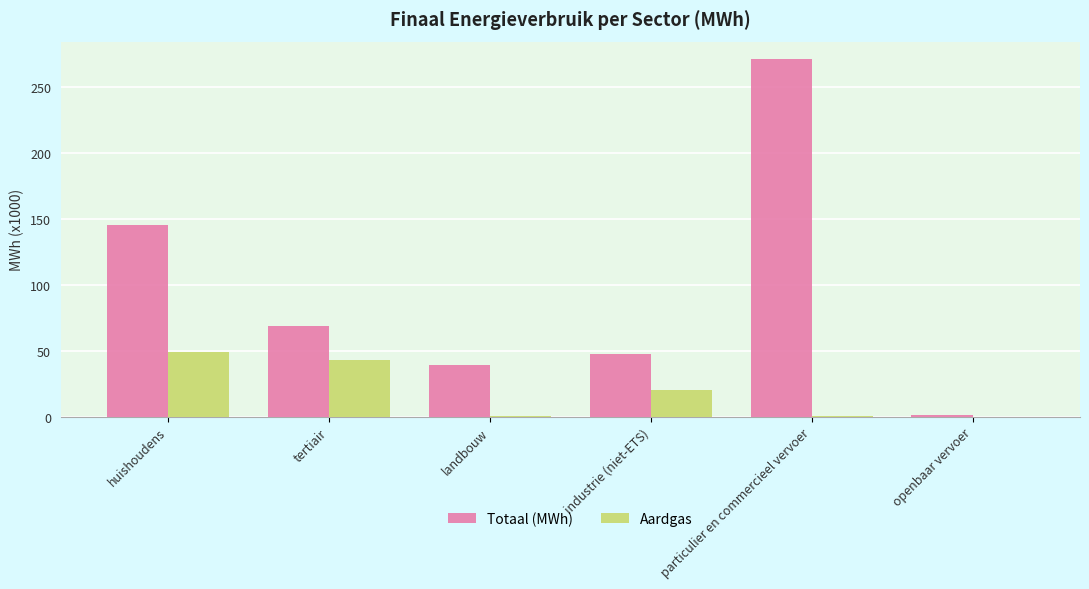

At which label is Aardgas closest to 24?

industrie (niet-ETS)